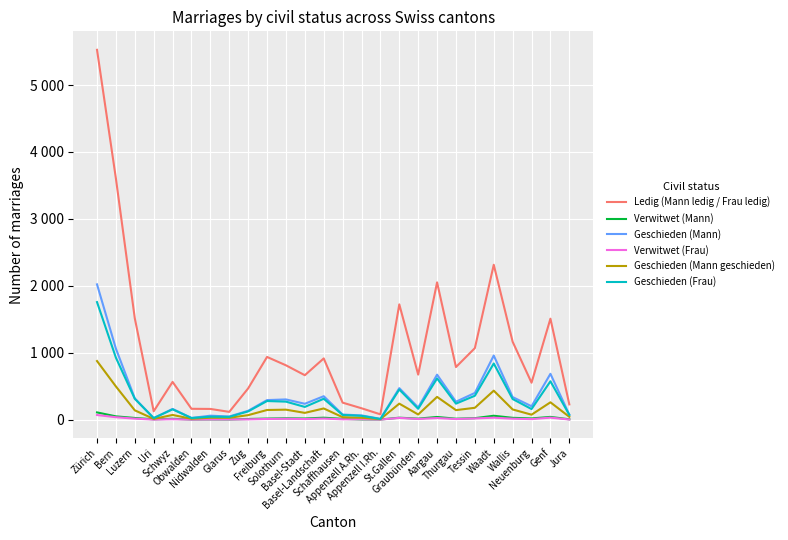

What is the value of the Geschieden (Mann geschieden) point at the 12th from the left?

100